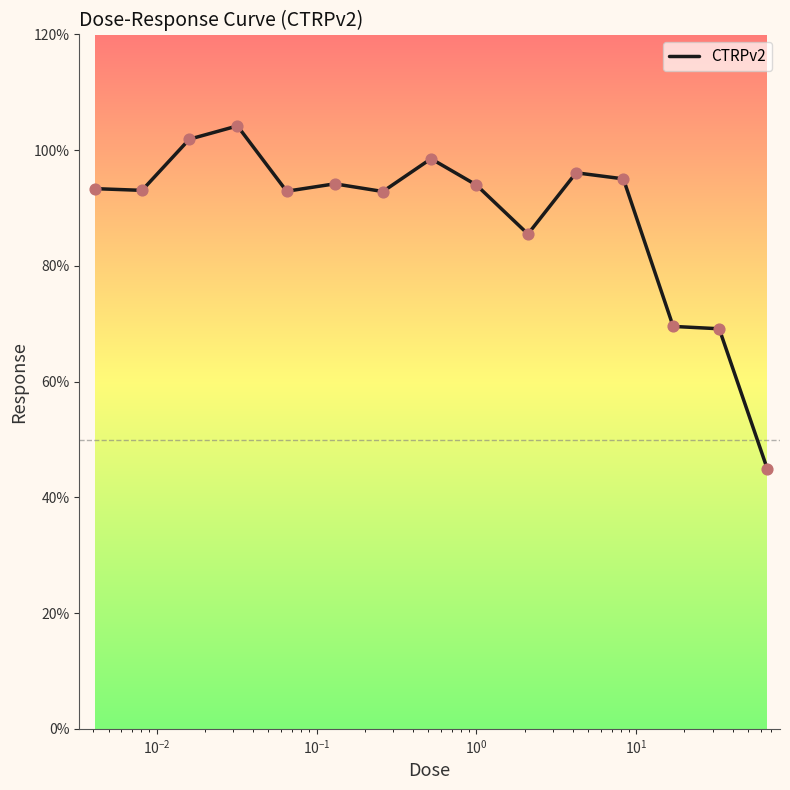

What is the greatest value displayed?

104.2